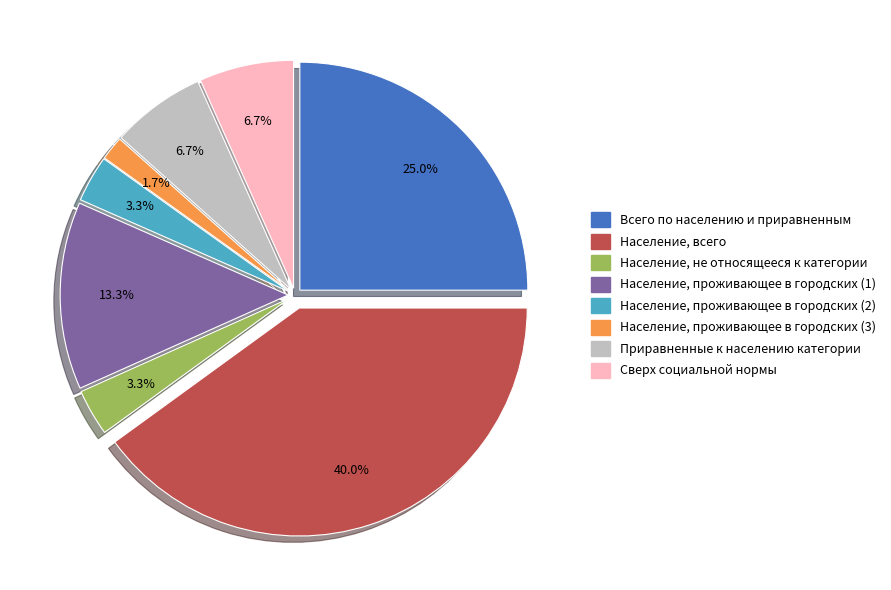

What is the smallest slice in the pie chart?

Население, проживающее в городских (3)